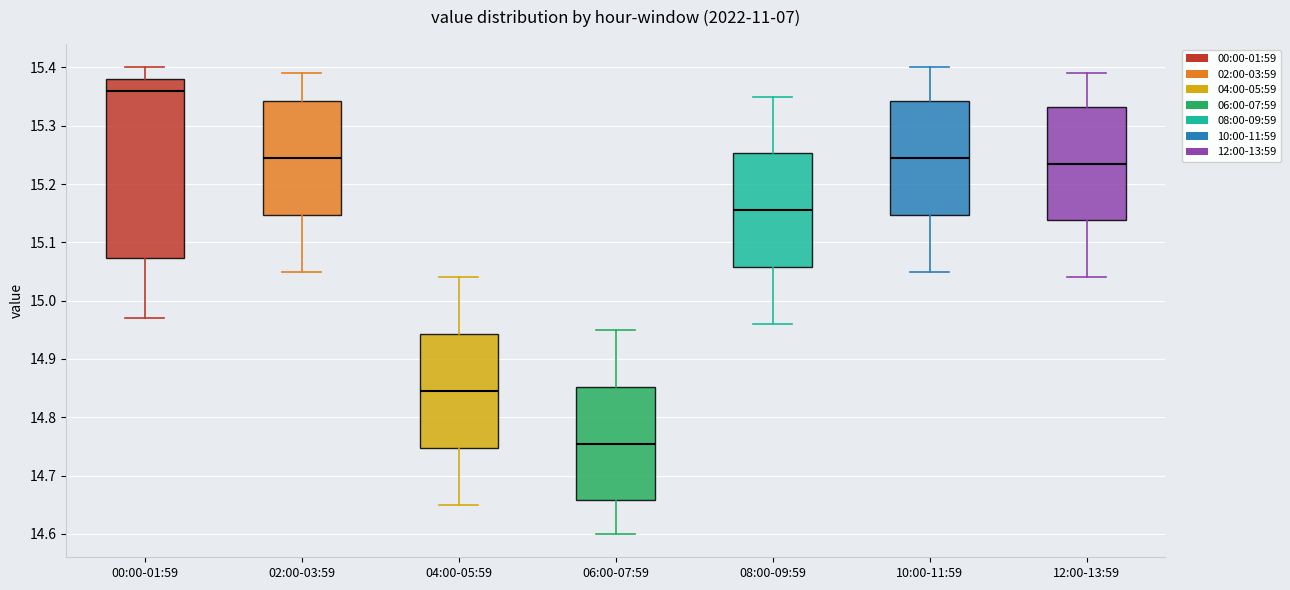

Comparing the boxes themselves (not the whiskers), which one is the tallest?

00:00-01:59